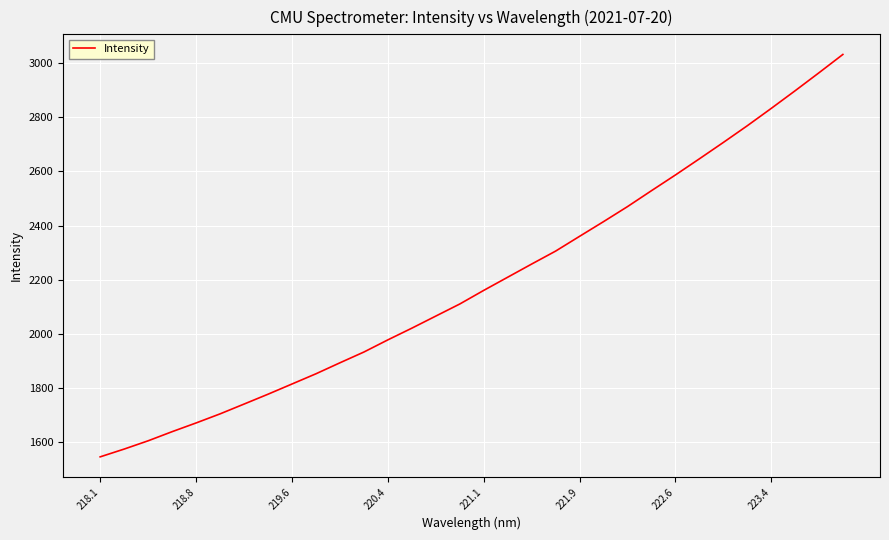

How many distinct data groups are displayed?

1